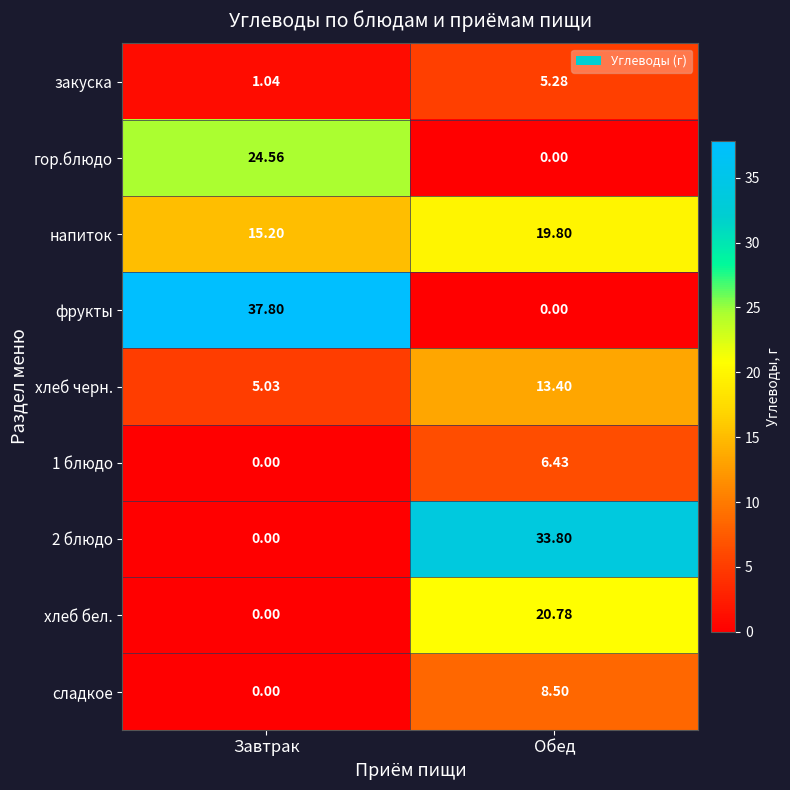

Where is закуска nearest to the value 3?

Завтрак